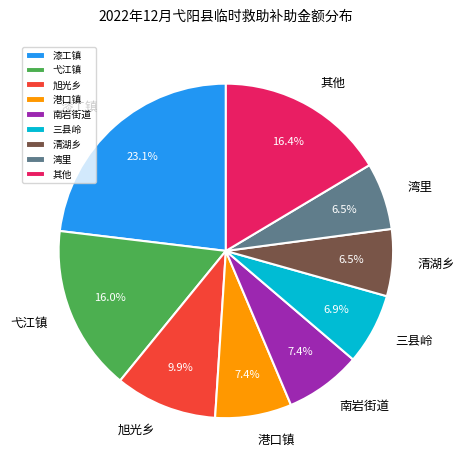

Which slice is the largest?

漆工镇